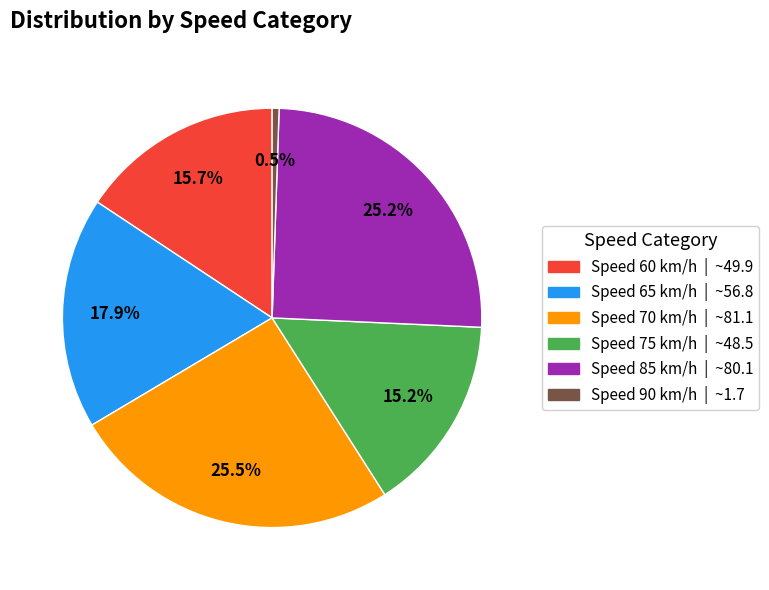

Which category has the smallest portion of the pie?

Speed 90 km/h | ~1.7